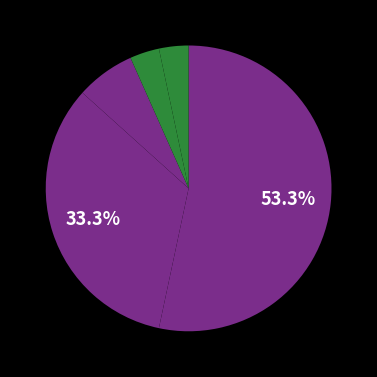

How many segments does this pie chart have?

5